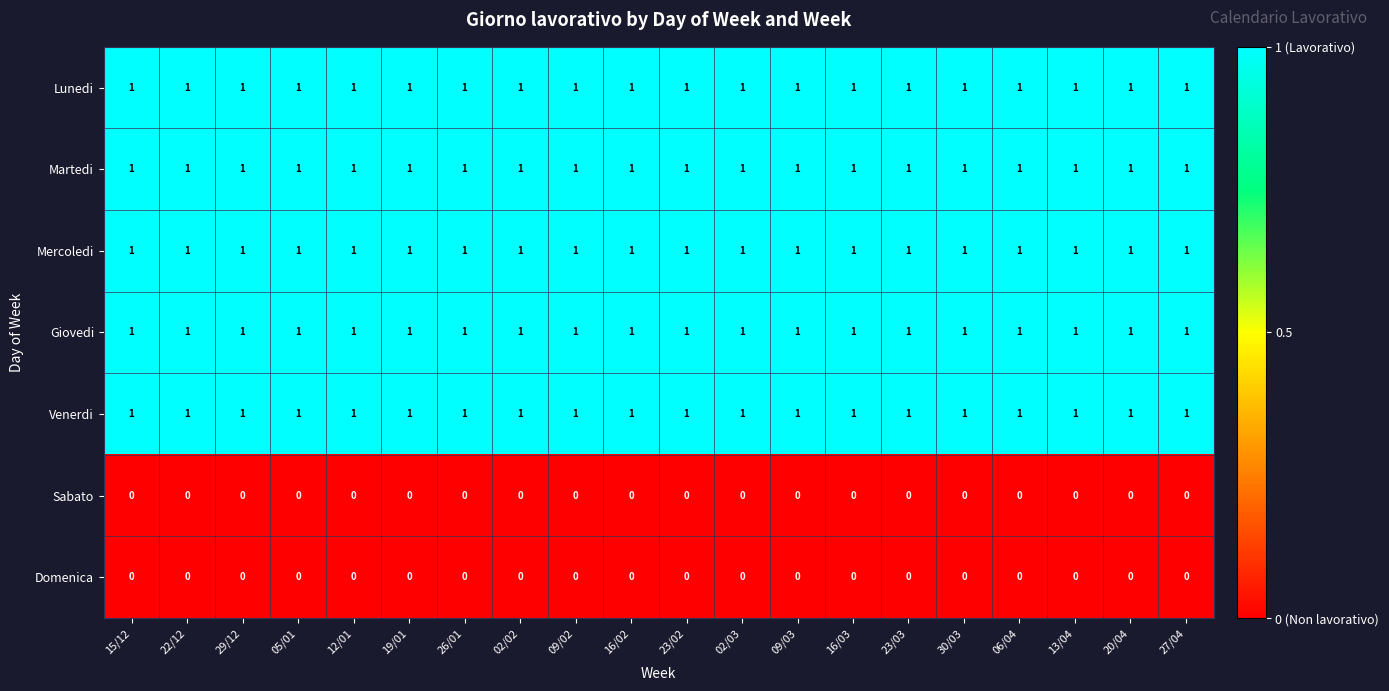

Is the value of Martedi at 29/12 greater than the value of Domenica at 29/12?

Yes